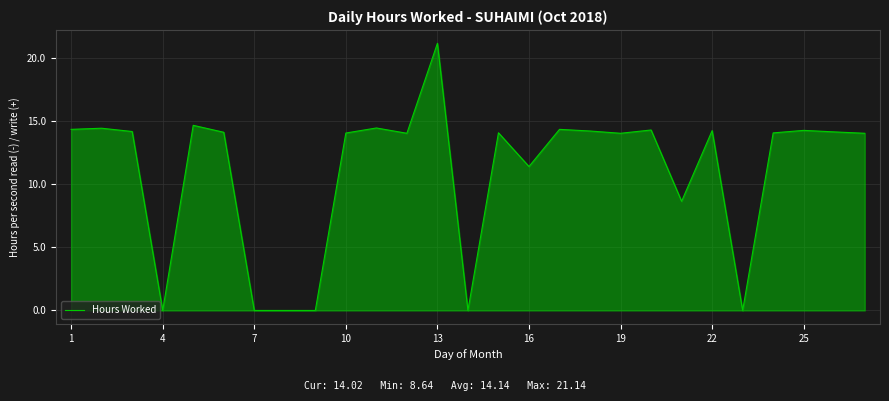

What is the difference between the second highest and minimum values?

14.7